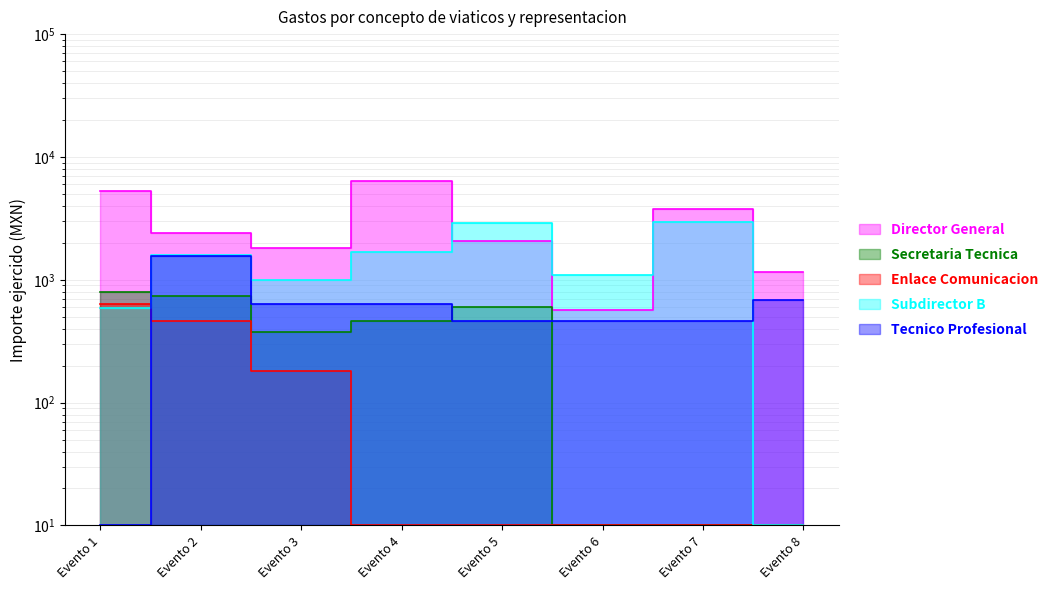

List the series in order of their peak value, lowest first.

Enlace Comunicacion, Secretaria Tecnica, Tecnico Profesional, Subdirector B, Director General